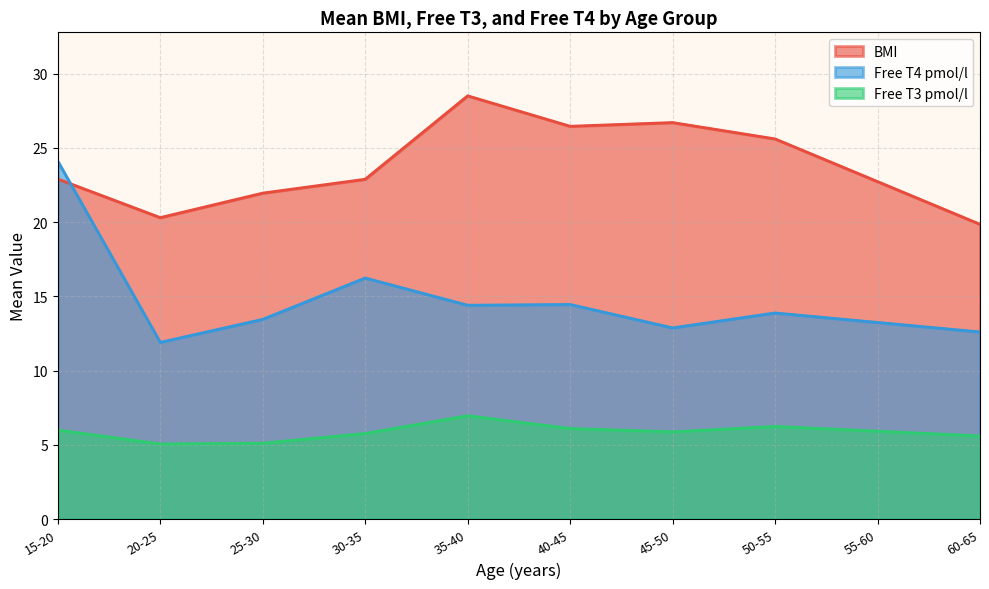

Which series has the largest total across all categories?

BMI